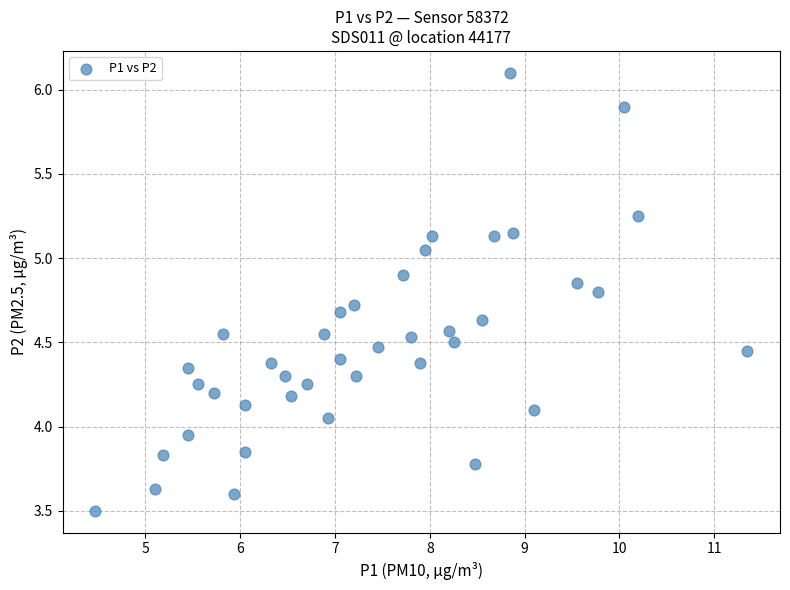

What is the range of Y values (max minus min)?

2.6